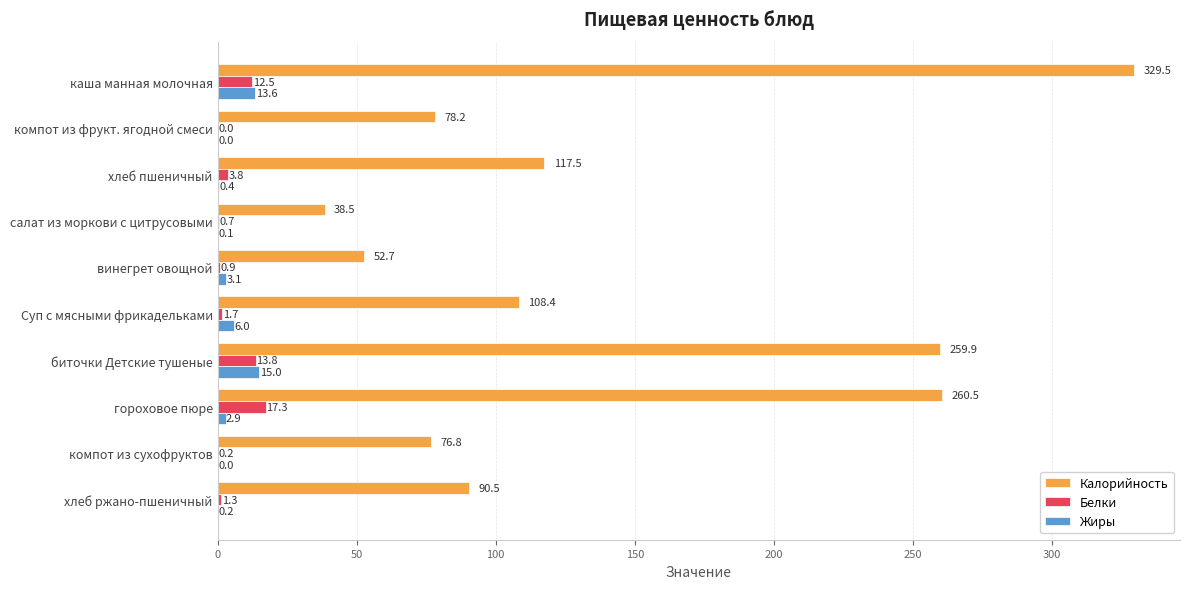

Is the value of Белки at салат из моркови с цитрусовыми greater than the value of Жиры at Суп с мясными фрикадельками?

No